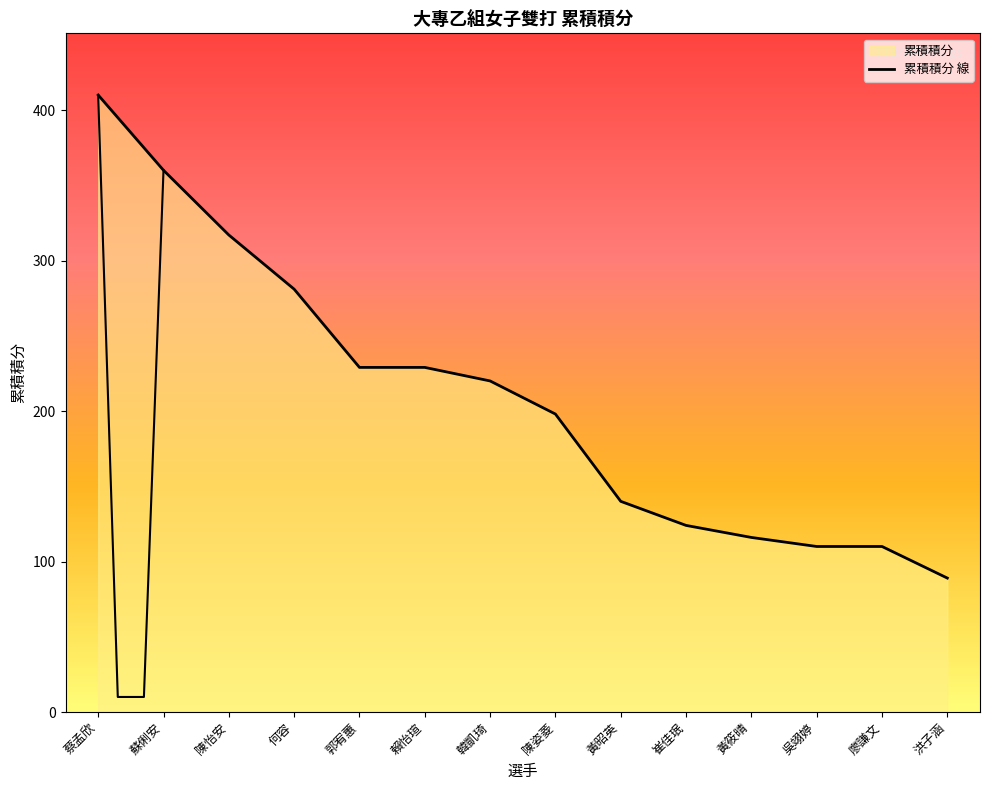

The value at 賴怡瑄 is 229. True or false?

True